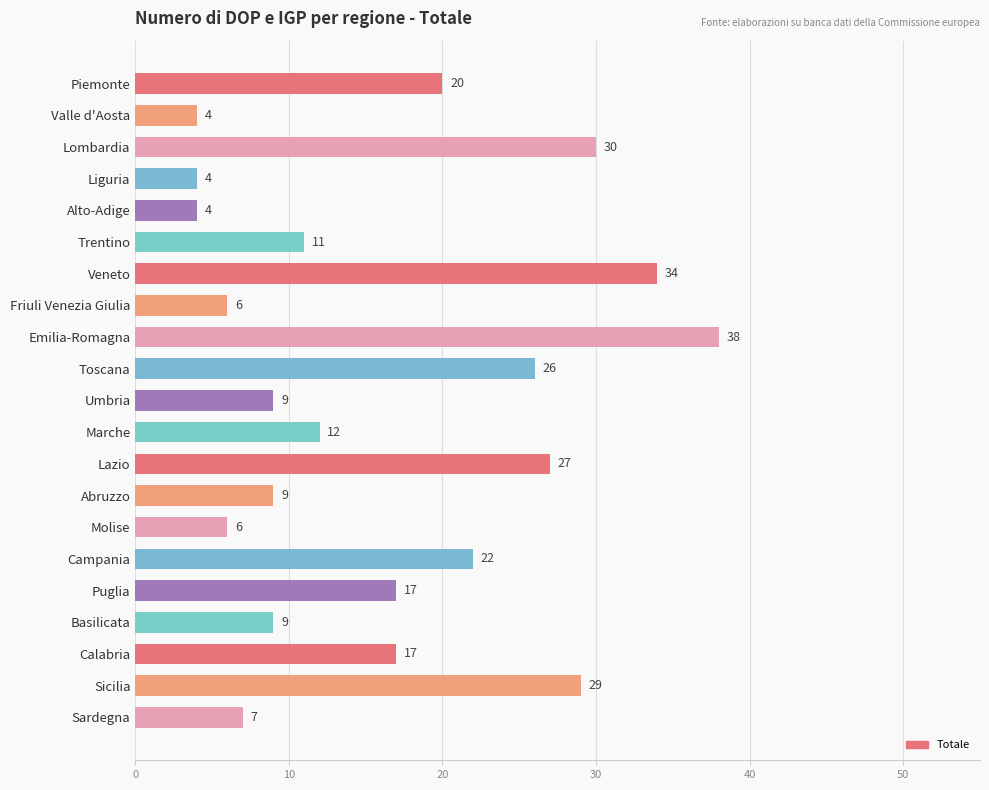

What is the change in value from Emilia-Romagna to Sicilia?

-9